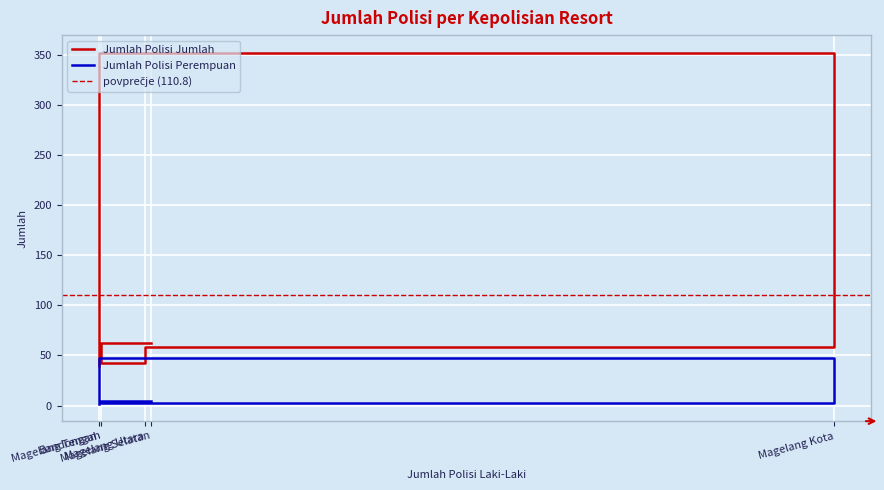

The Jumlah Polisi Perempuan series shows 3 at Magelang Utara. True or false?

True